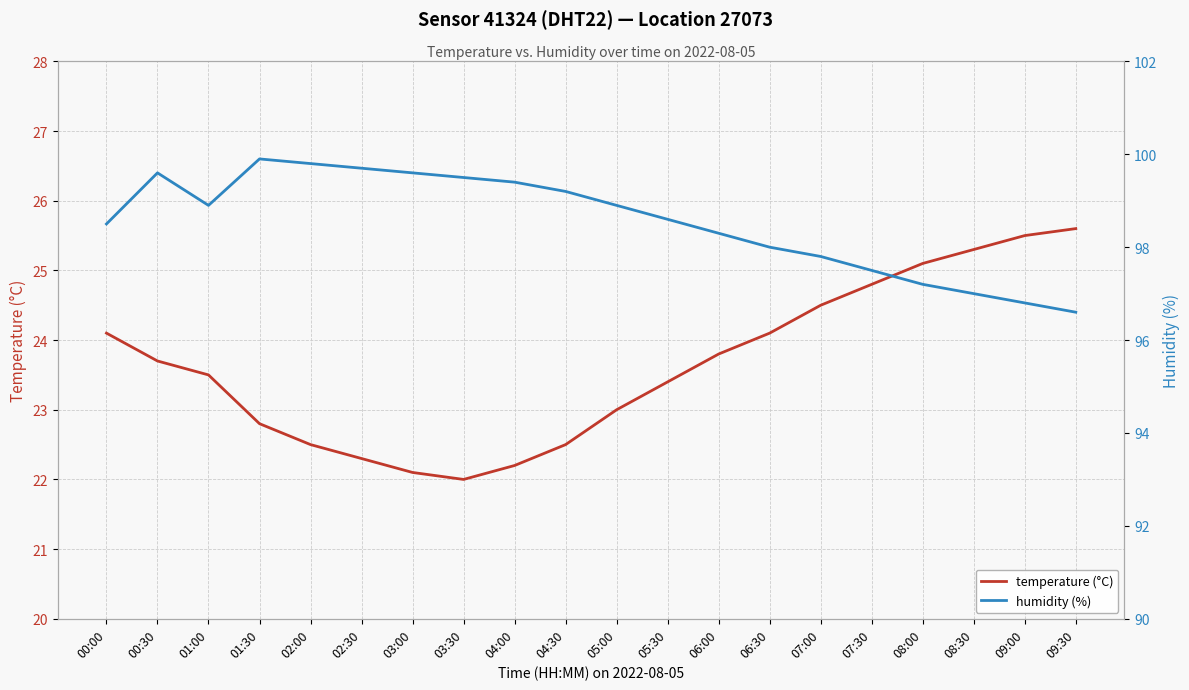

At which category does temperature (°C) reach its first local valley?

03:30